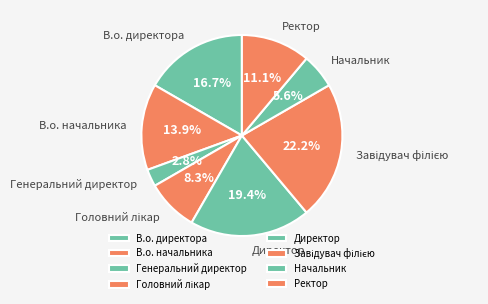

Is there any slice that represents more than half of the pie?

No